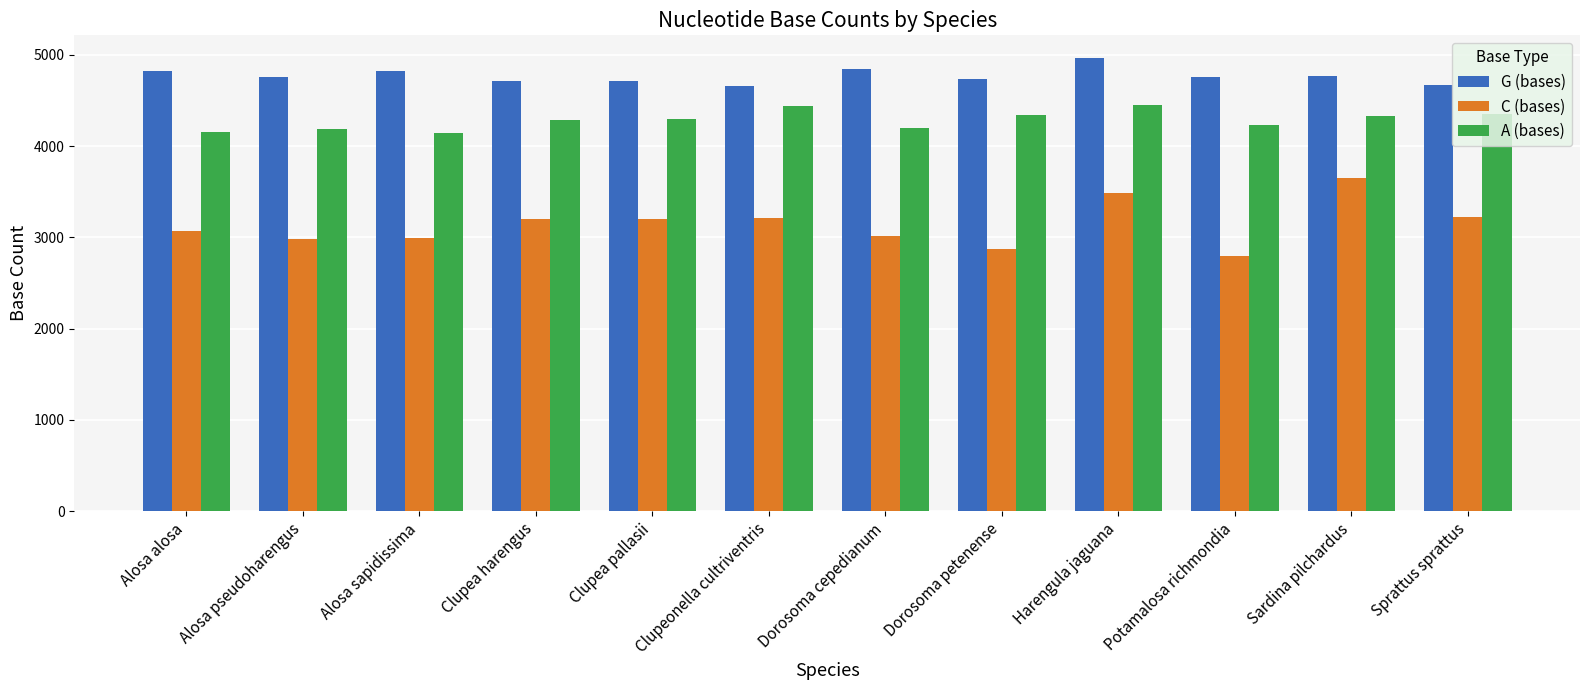

Which series has the widest spread of values?

C (bases)